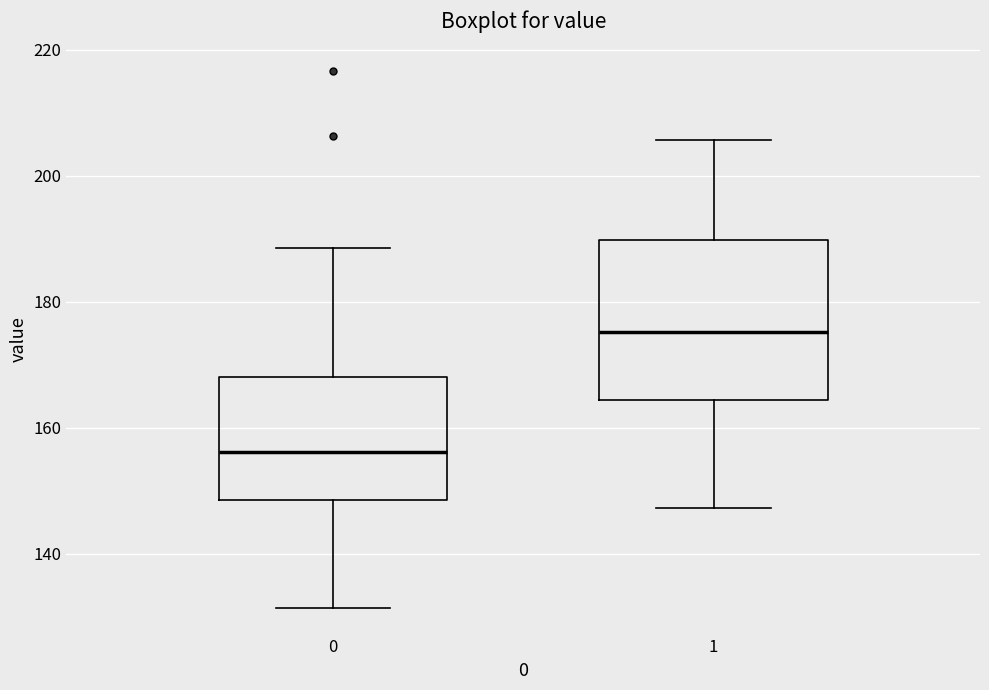

Where is the lower edge of the box at x = 0 on the y-axis? The values are not printed on the chart, so give them approximately, as read against the axis.

148